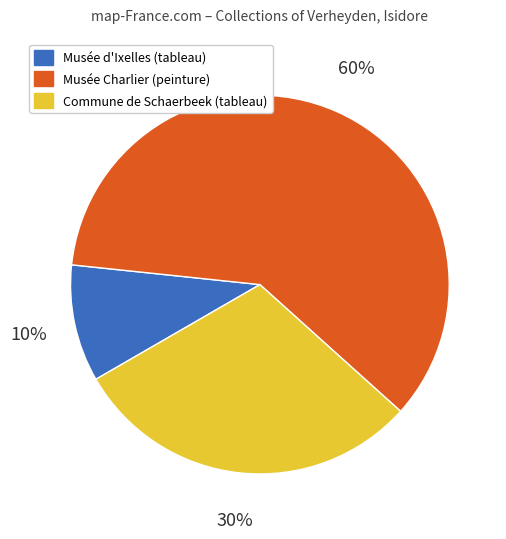

Is there any slice that represents more than half of the pie?

Yes